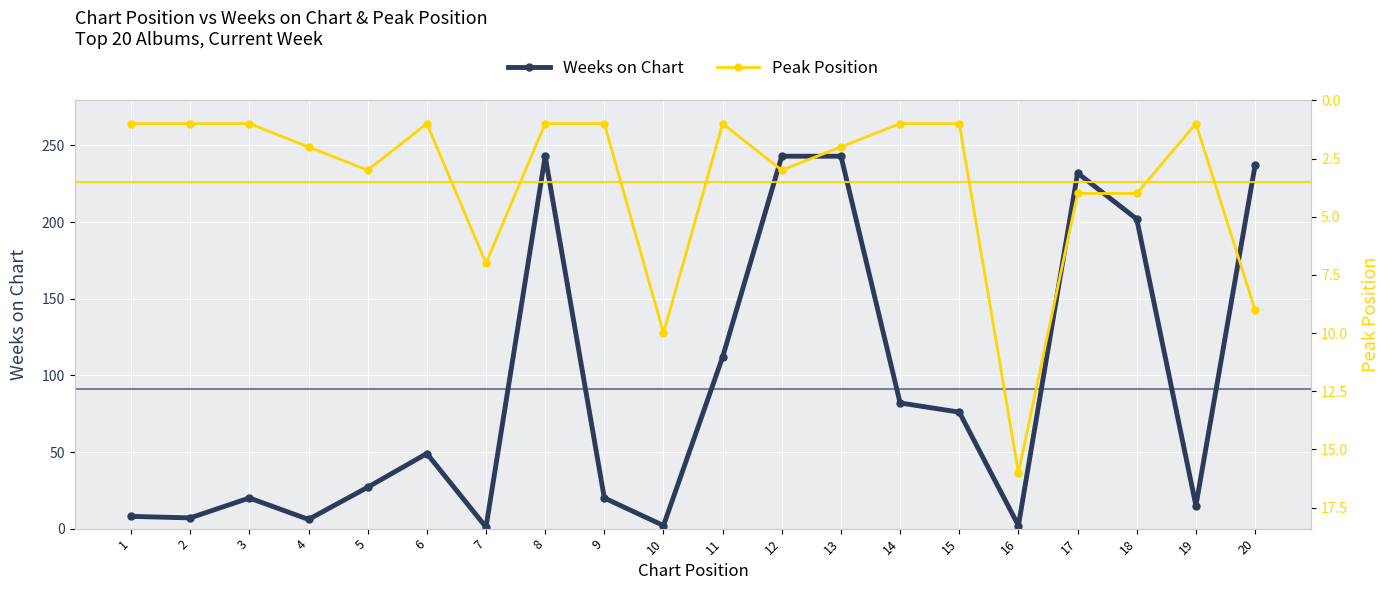

Reading right to left, transcribe all the data shown in this chart.

Weeks on Chart: 20=237	19=15	18=202	17=232	16=2	15=76	14=82	13=243	12=243	11=112	10=2	9=20	8=243	7=1	6=49	5=27	4=6	3=20	2=7	1=8
Peak Position: 20=9	19=1	18=4	17=4	16=16	15=1	14=1	13=2	12=3	11=1	10=10	9=1	8=1	7=7	6=1	5=3	4=2	3=1	2=1	1=1